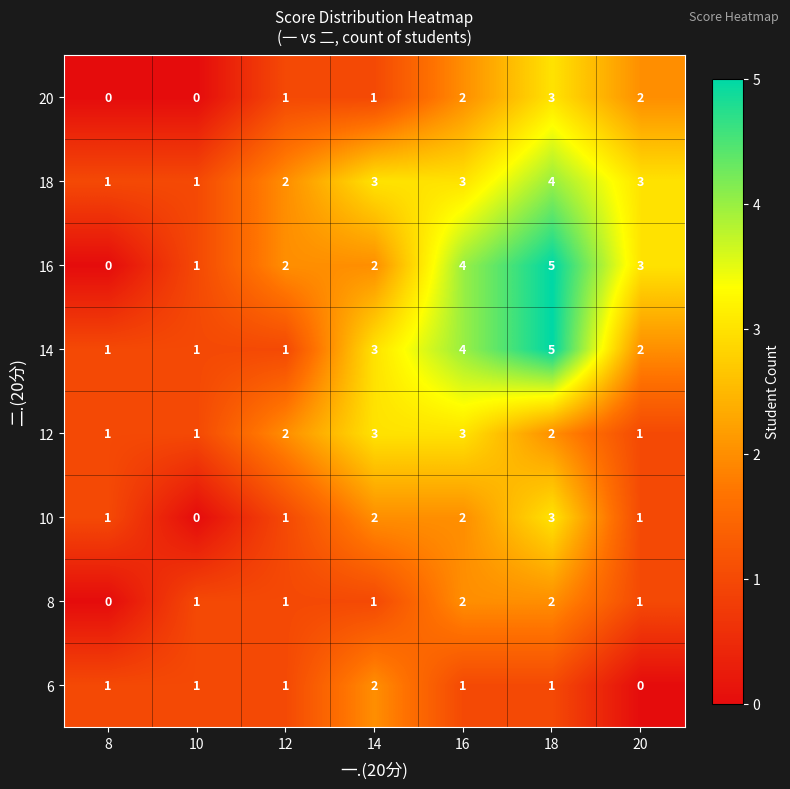

Read the 18 value at 16.

3